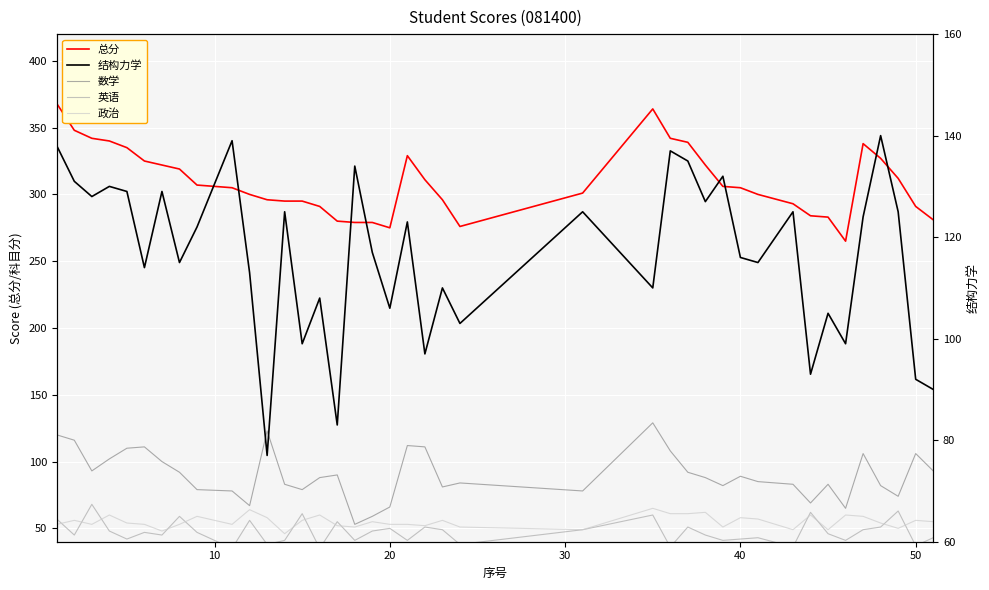

True or false: 英语 and 总分 intersect in this chart.

False